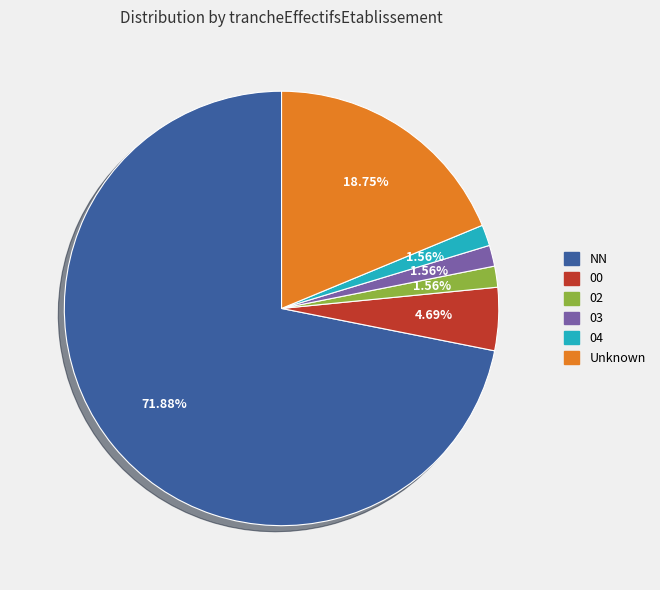

Does any single category account for the majority?

Yes